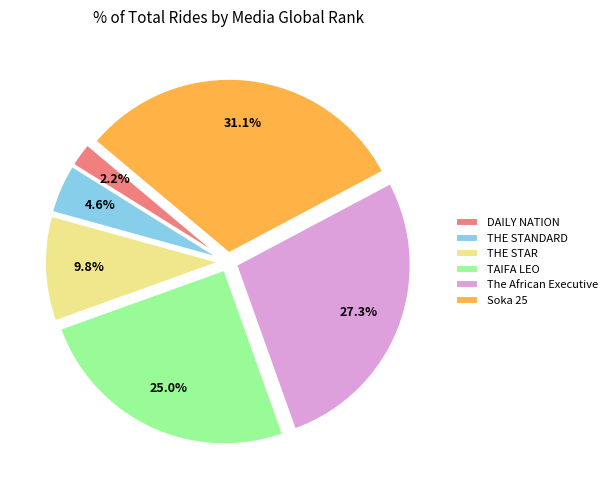

Count the number of slices in the pie.

6